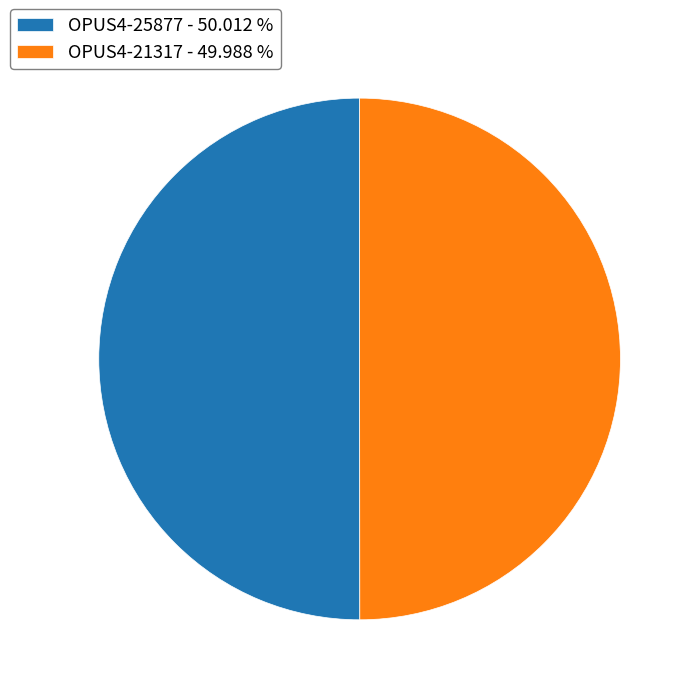

How many slices are in this pie chart?

2